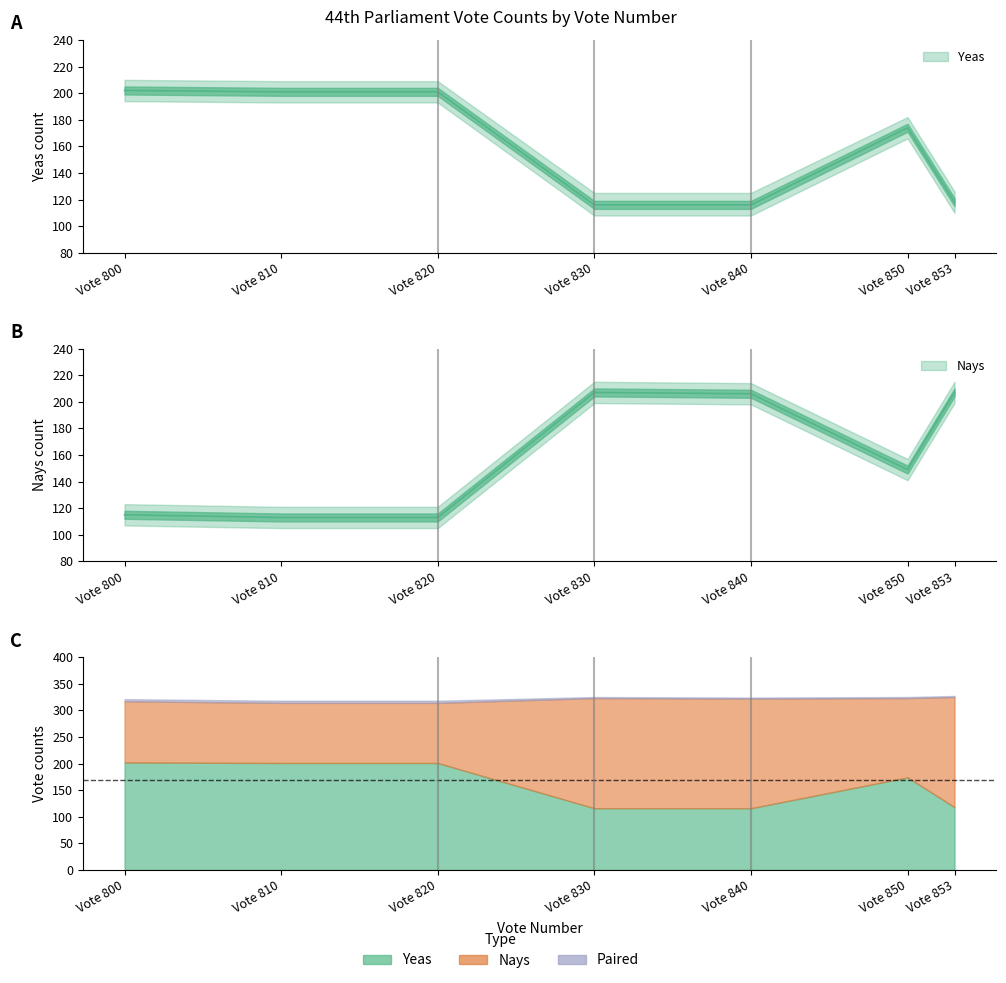

What is the difference between the maximum and minimum values in the Nays series?

94